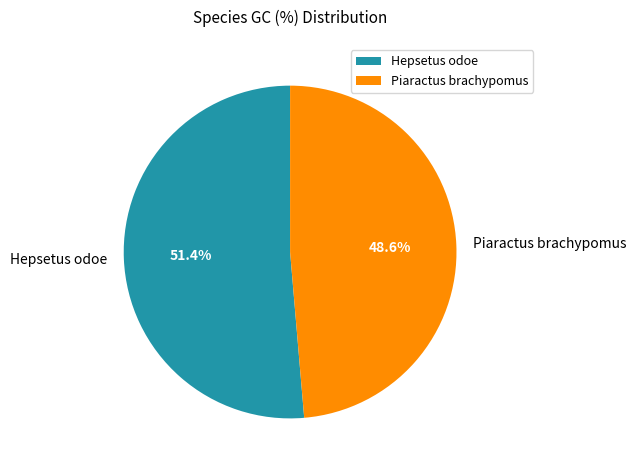

Which category has the biggest portion of the pie?

Hepsetus odoe